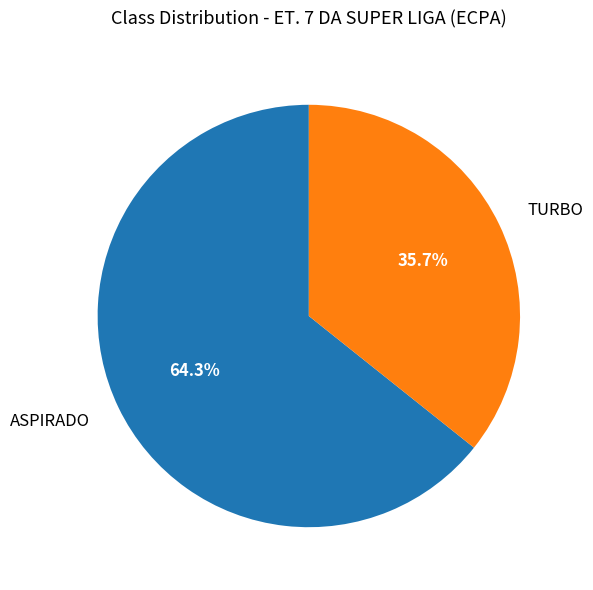

What is the largest slice in the pie chart?

ASPIRADO